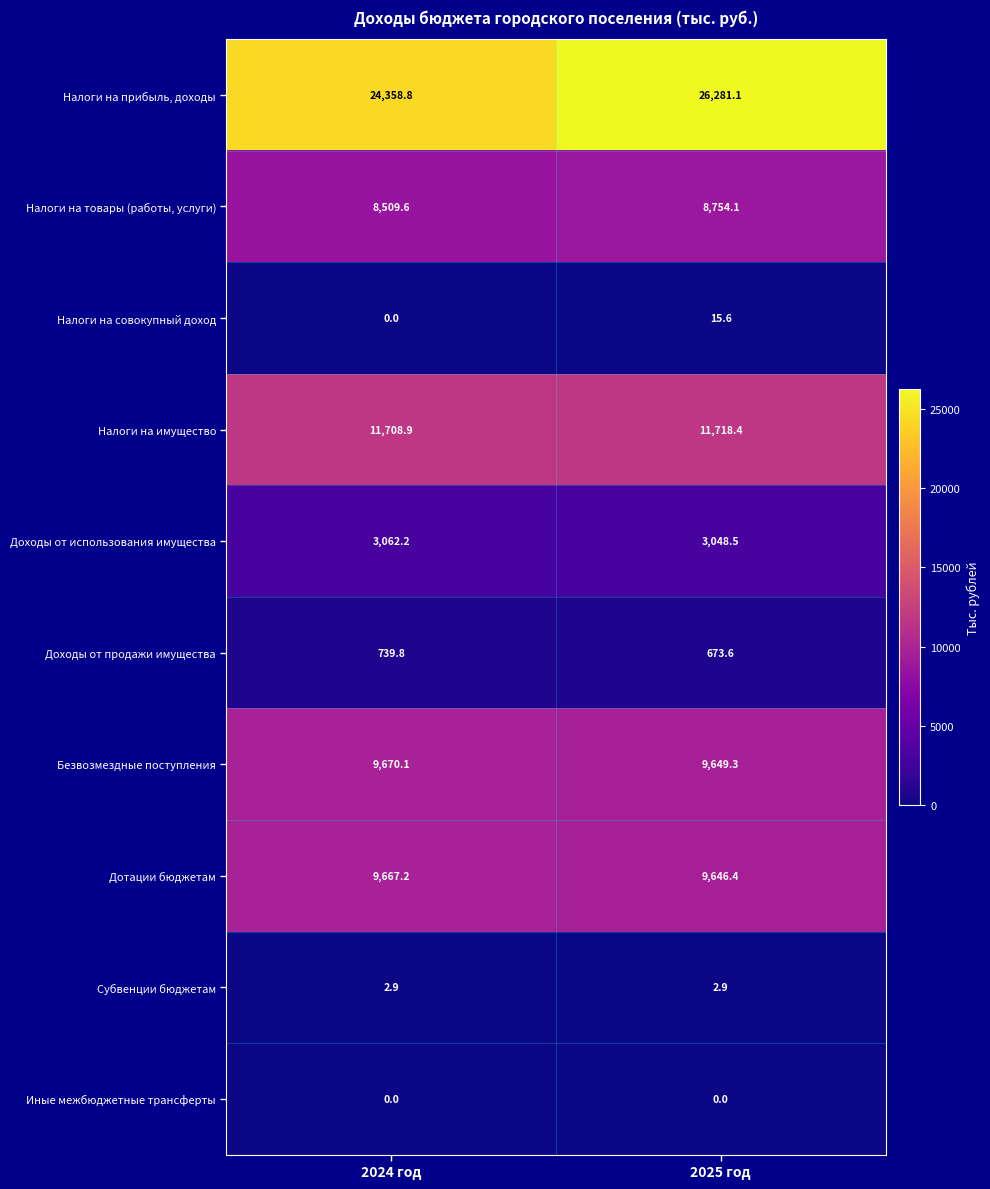

Rank the series by their maximum value, from lowest to highest.

Иные межбюджетные трансферты, Субвенции бюджетам, Налоги на совокупный доход, Доходы от продажи имущества, Доходы от использования имущества, Налоги на товары (работы, услуги), Дотации бюджетам, Безвозмездные поступления, Налоги на имущество, Налоги на прибыль, доходы